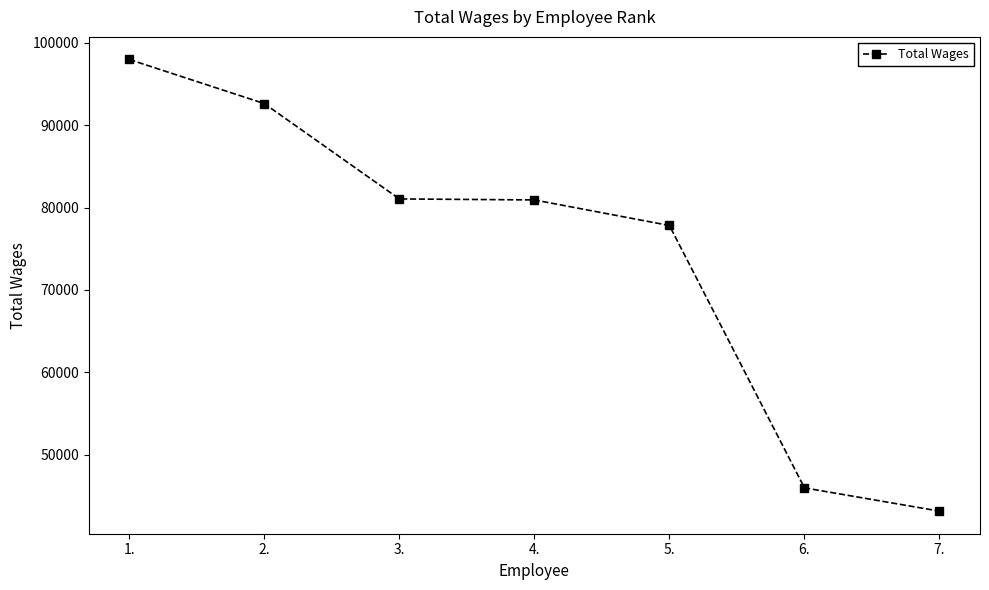

Approximately how many times larger is the value at 4. compared to 7.?

1.9